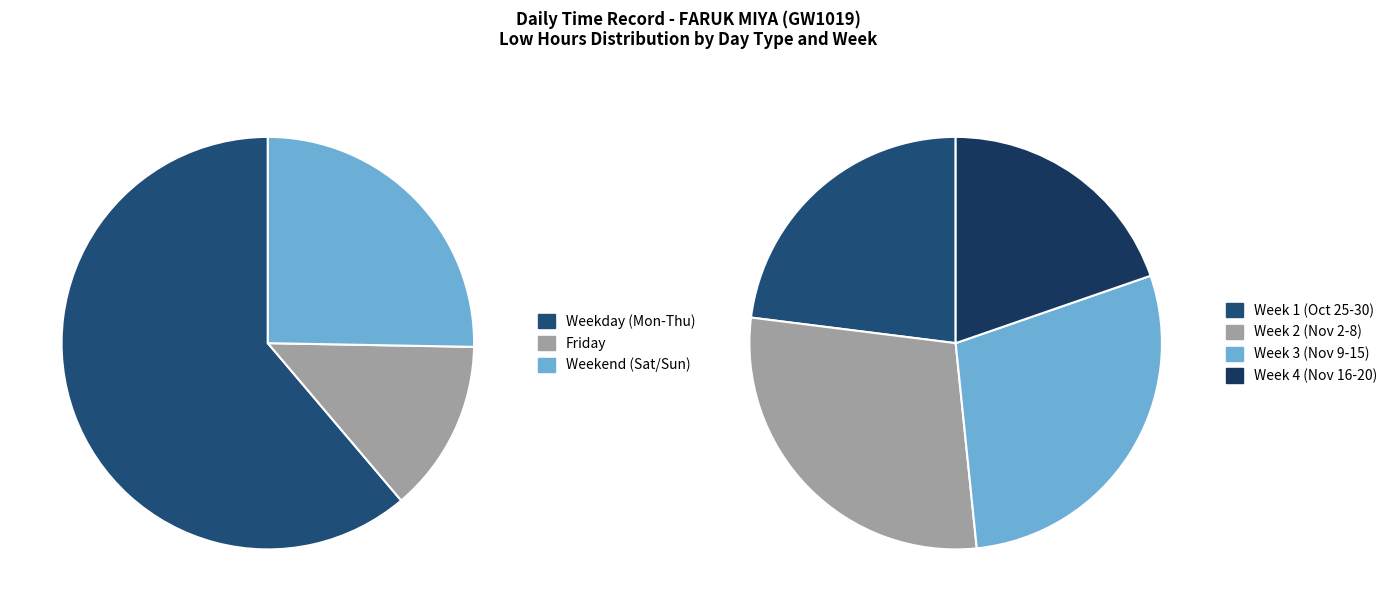

Is there a majority slice in this chart?

No